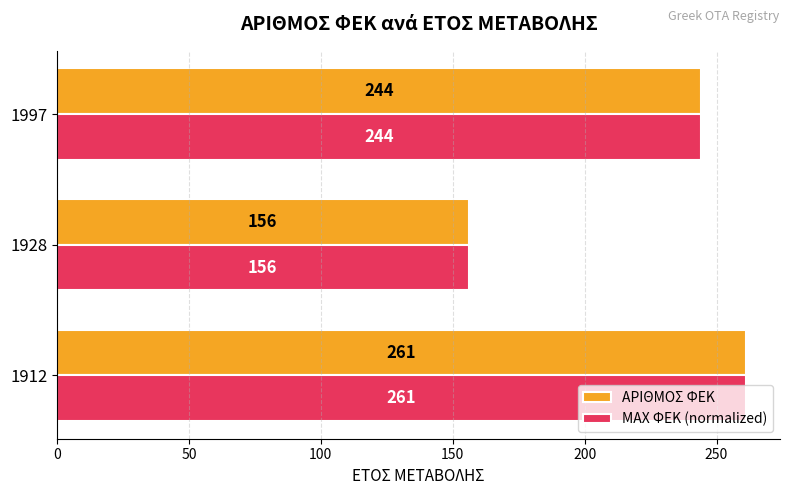

Rank the categories by ΑΡΙΘΜΟΣ ΦΕΚ value from highest to lowest.

1912, 1997, 1928